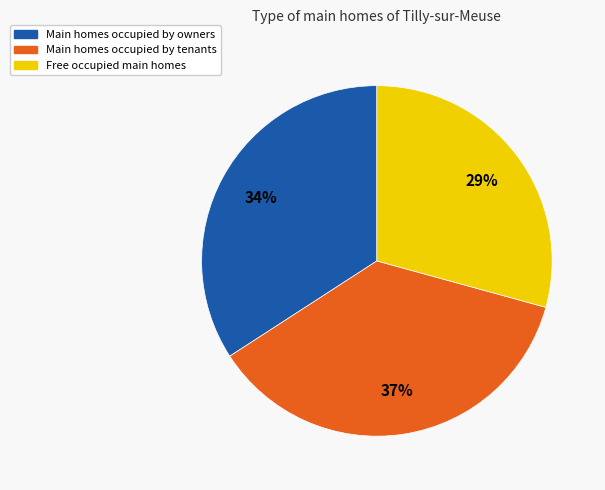

To the nearest percent, what is the average slice percentage?

33%